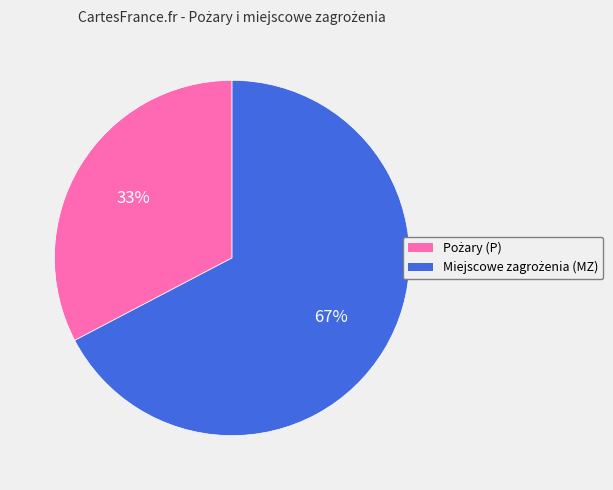

To the nearest percent, what is the average slice percentage?

50%